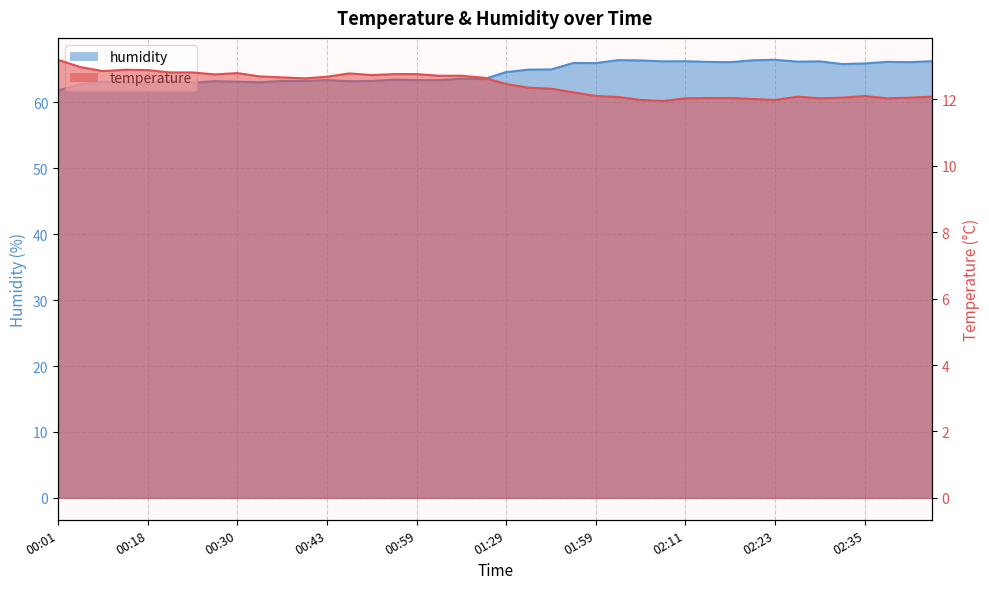

Reading right to left, extract all data points from this chart.

temperature: 12.1	12.1	12.0	12.1	12.1	12.0	12.1	12.0	12.0	12.0	12.0	12.0	11.9	12.0	12.1	12.1	12.2	12.3	12.3	12.5	12.7	12.7	12.7	12.8	12.8	12.7	12.8	12.7	12.6	12.7	12.7	12.8	12.8	12.8	12.8	12.9	12.9	12.8	13.0	13.2
humidity: 66.3	66.1	66.2	65.9	65.8	66.2	66.2	66.5	66.4	66.1	66.2	66.3	66.2	66.4	66.4	66.0	66.0	65.0	65.0	64.6	63.5	63.6	63.4	63.4	63.5	63.3	63.2	63.4	63.3	63.3	63.1	63.1	63.2	63.0	63.3	62.9	63.0	63.1	62.8	61.8